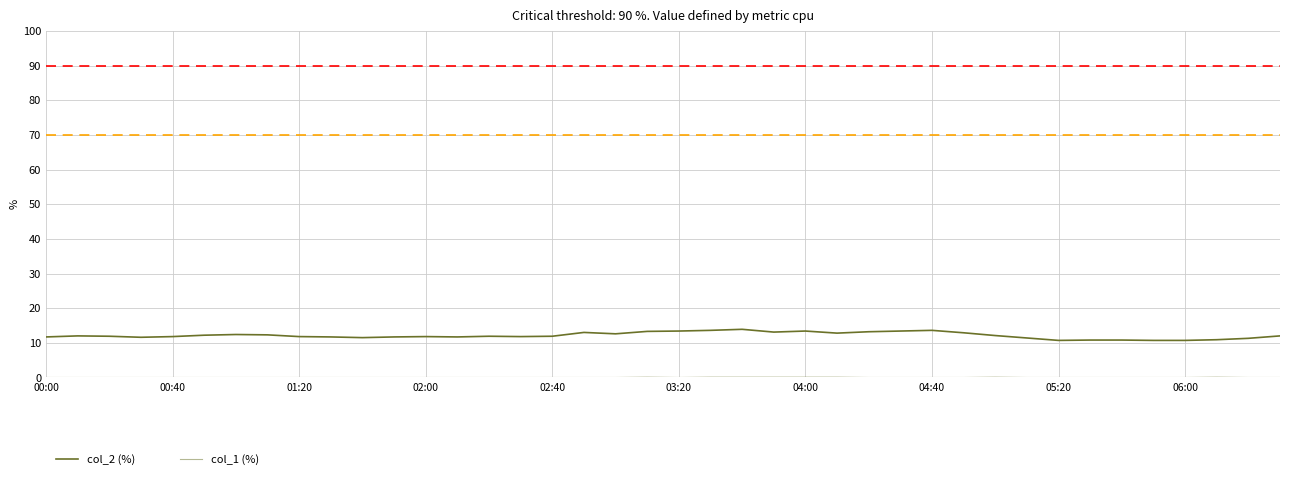

At how many categories does at least one series exceed 8?

40